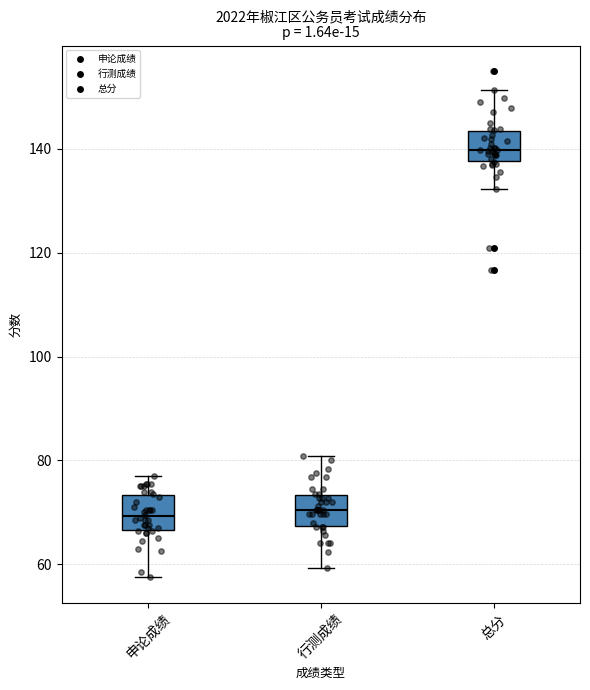

Where is the lower edge of the box for 总分 on the y-axis? The values are not printed on the chart, so give them approximately, as read against the axis.

138